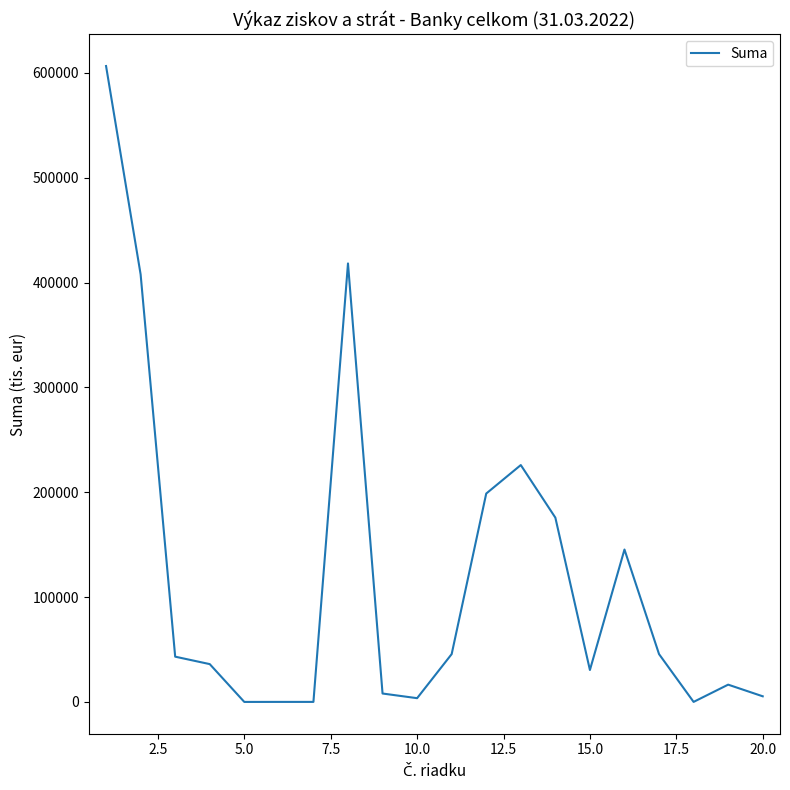

What is the greatest value displayed?

606477